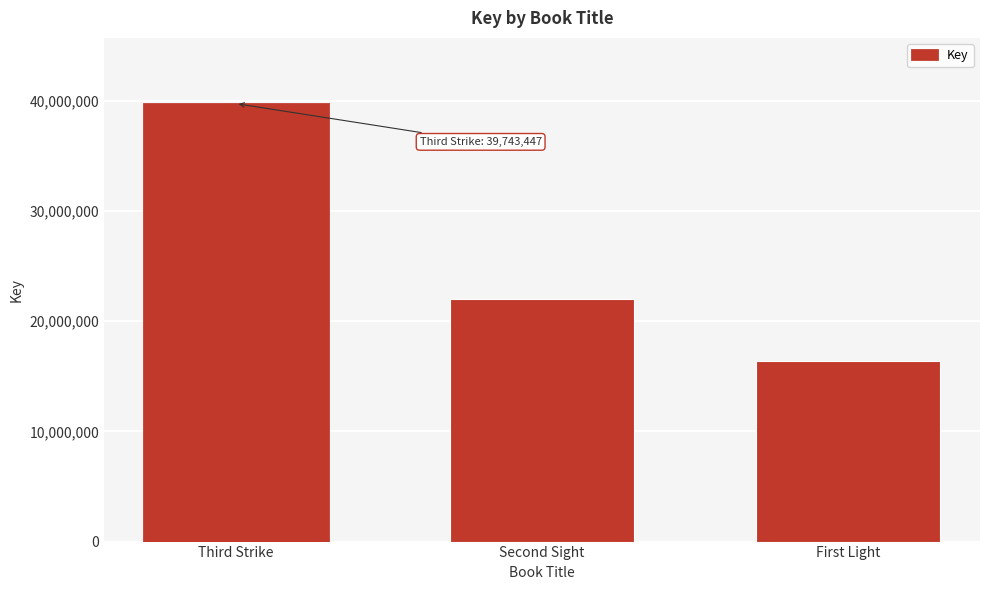

Reading left to right, what are all the values shown in this chart?

Third Strike=39743447	Second Sight=21982677	First Light=16369334